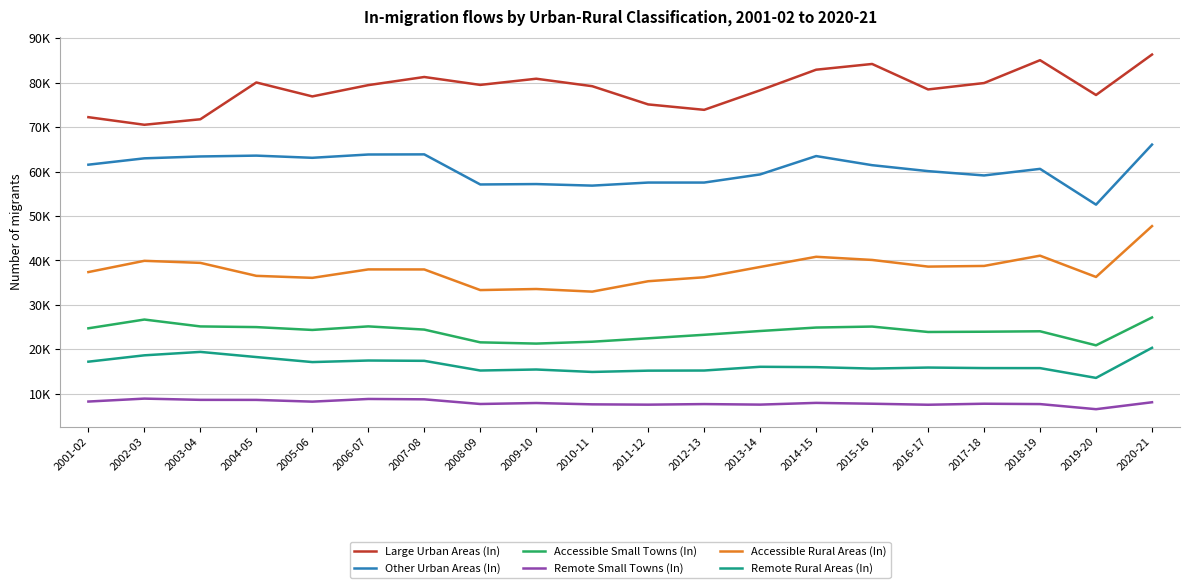

Count the number of categories in the chart.

20